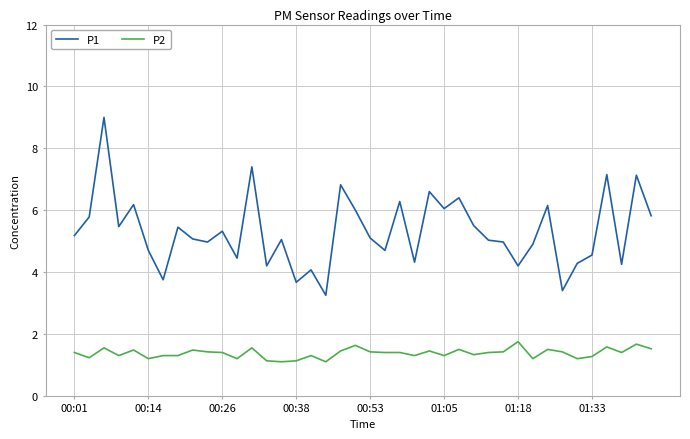

Which series has the widest spread of values?

P1